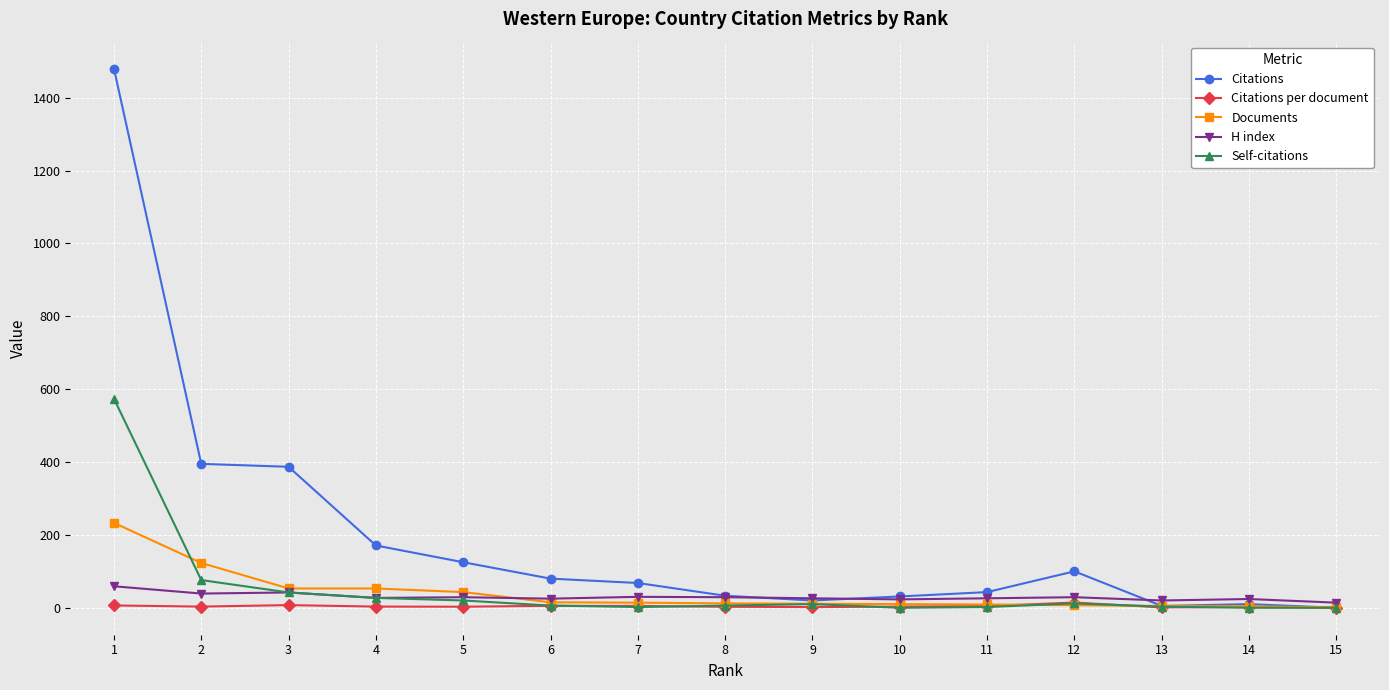

What are all the series names shown in the legend?

Citations, Citations per document, Documents, H index, Self-citations